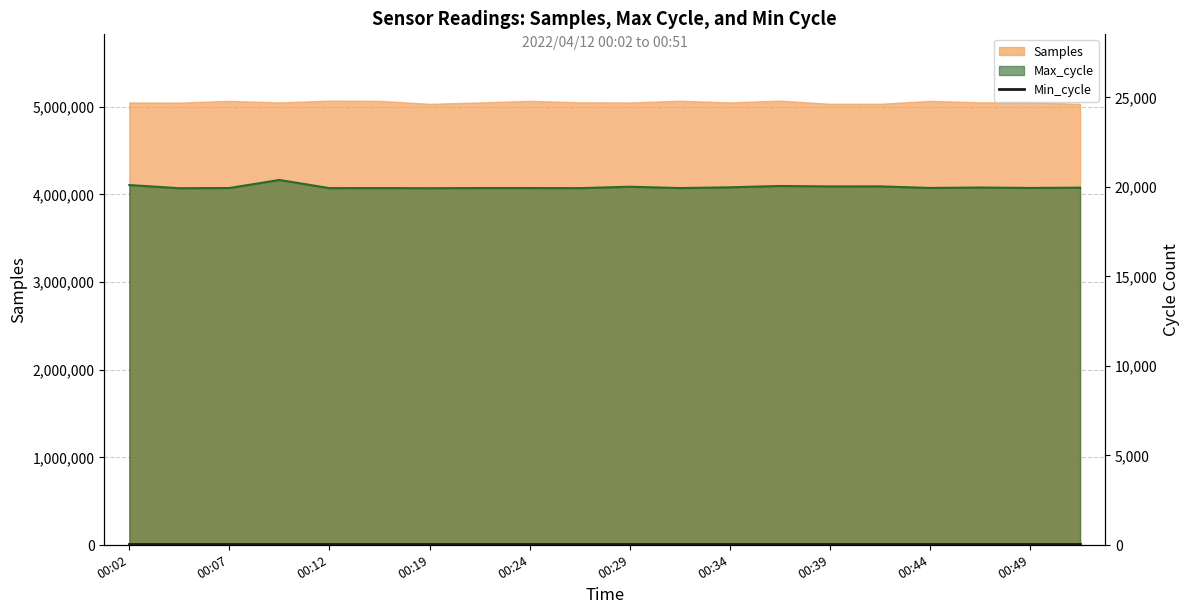

What is the average value of the Max_cycle series?

19979